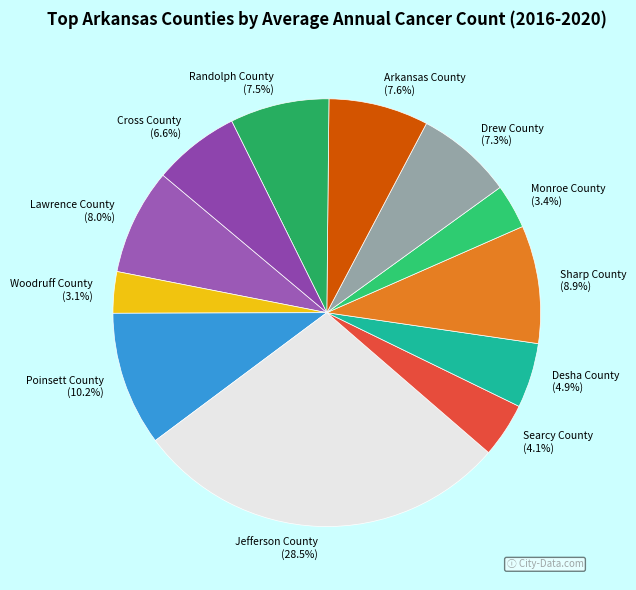

How many segments does this pie chart have?

12